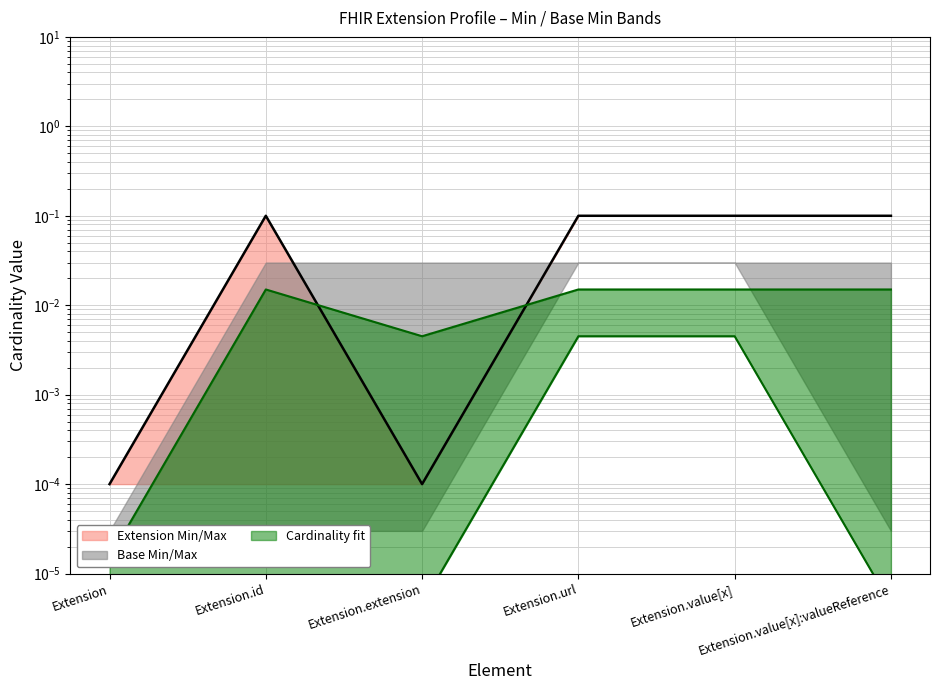

How many data points does each series have?

6